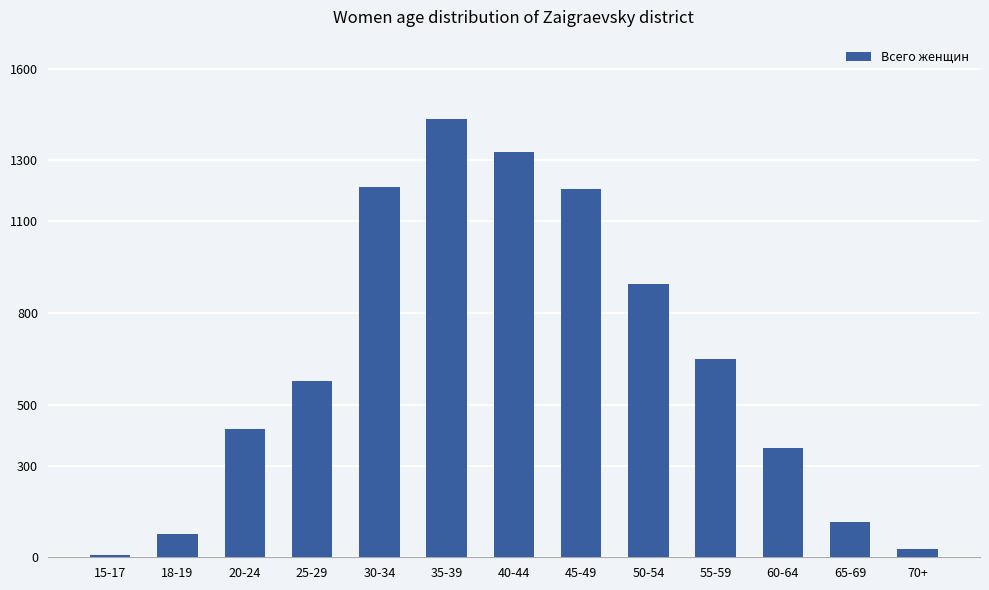

True or false: the data shows 357 at 60-64.

True